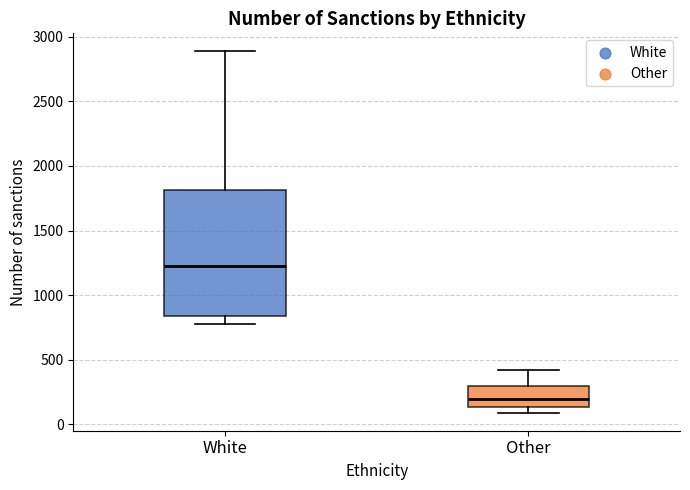

Which box is the tallest, from its lower edge to its upper edge?

White